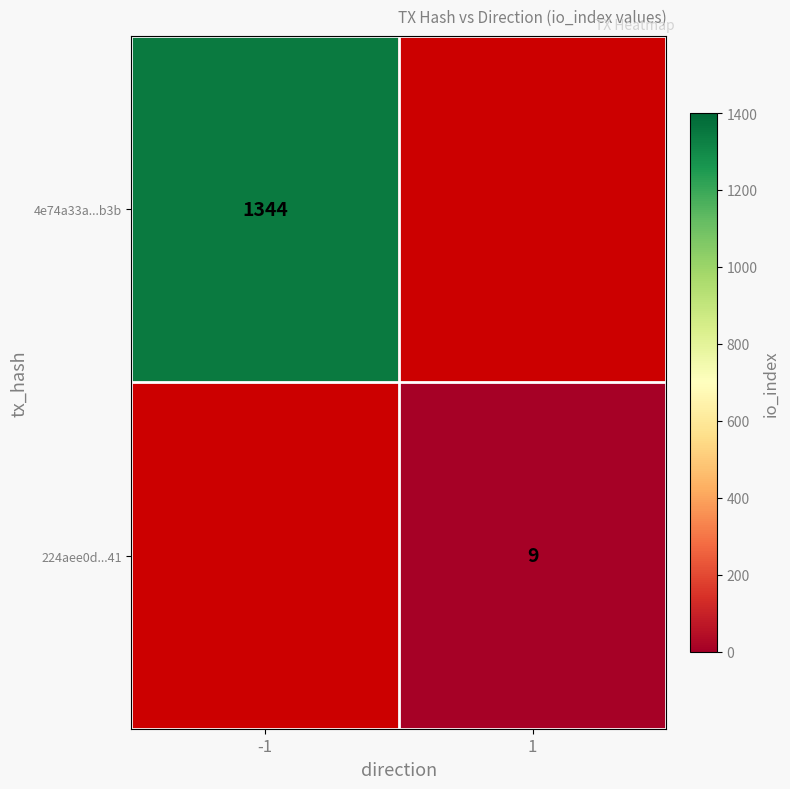

True or false: 224aee0d...41 has a value of 15 at 1.

False